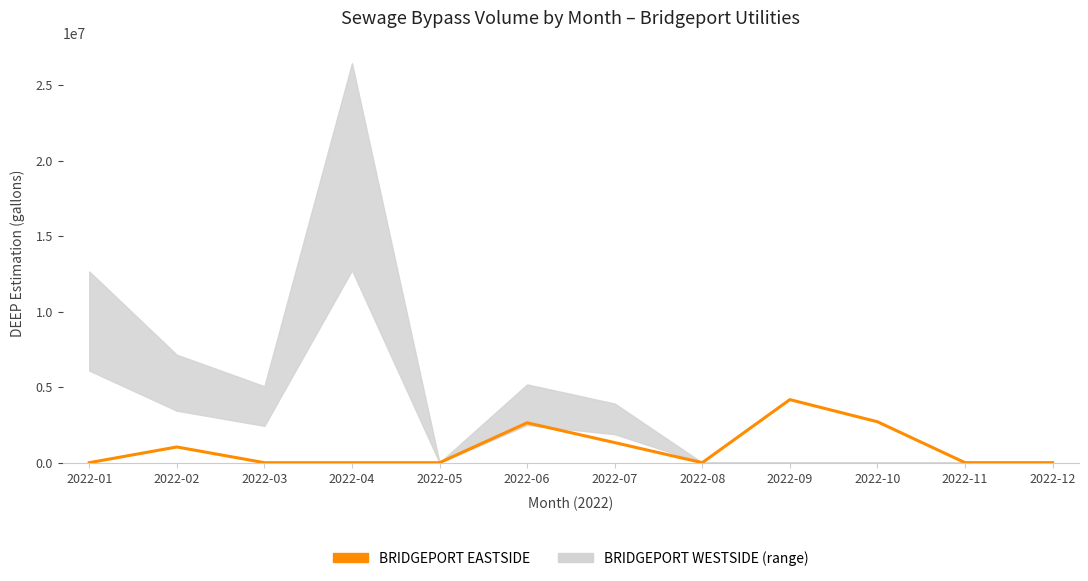

List the labels in order of value, smallest first.

2022-01, 2022-03, 2022-04, 2022-05, 2022-08, 2022-11, 2022-12, 2022-02, 2022-07, 2022-06, 2022-10, 2022-09